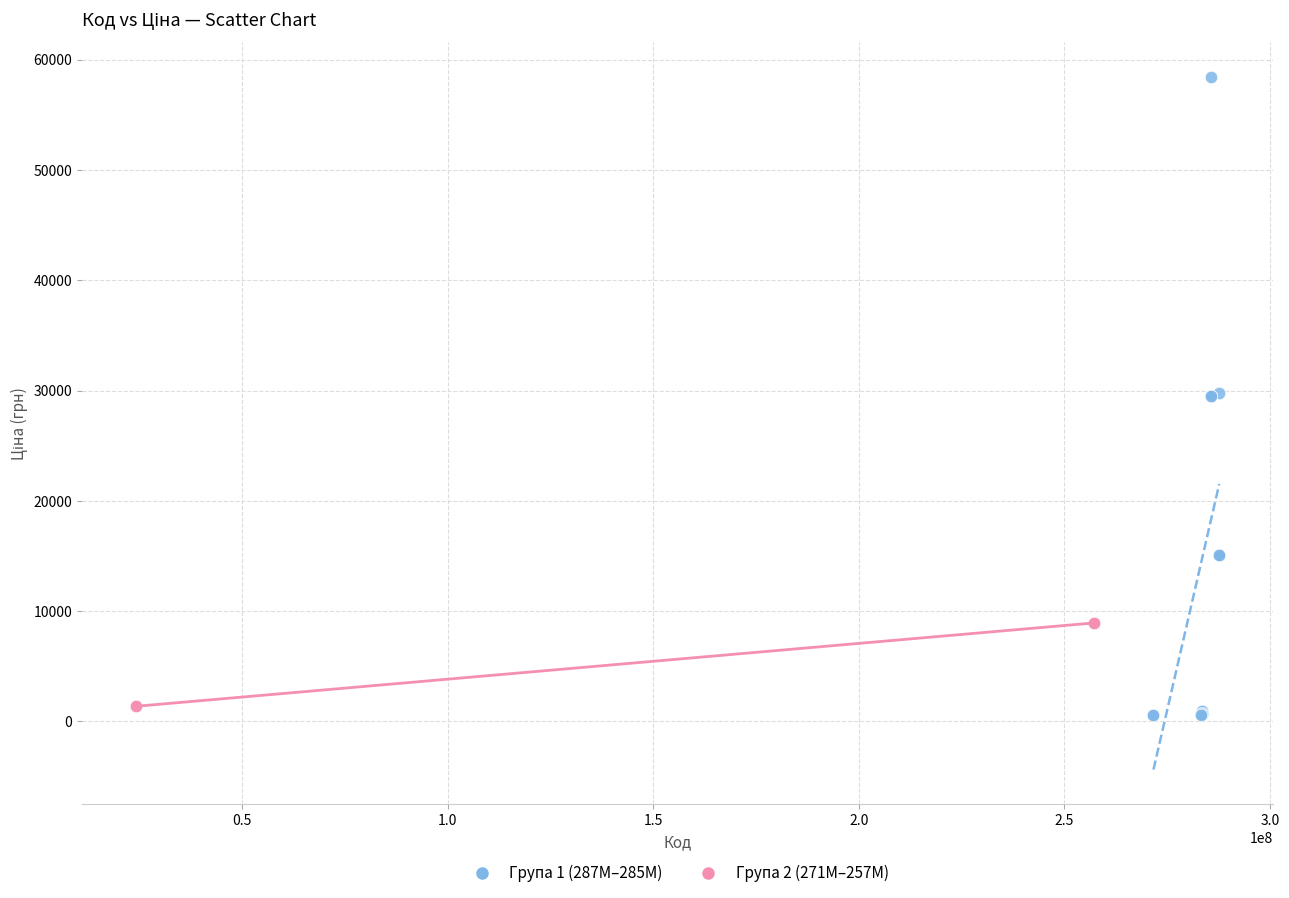

Which series has the widest spread of Y values?

Група 1 (287M–285M)